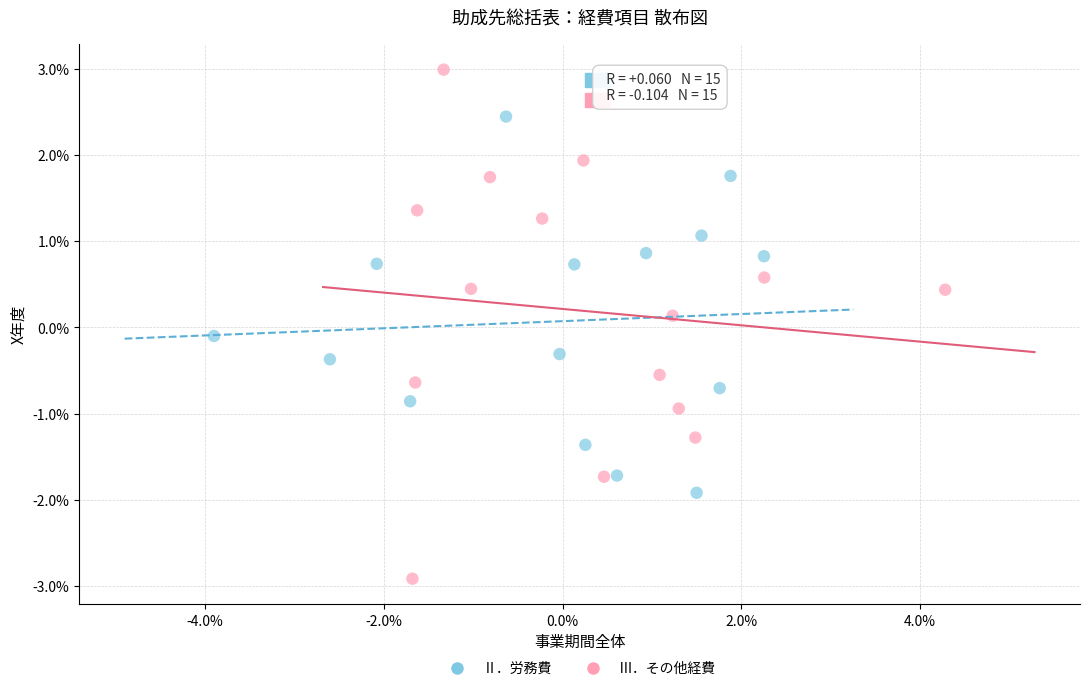

Which series reaches the minimum Y coordinate?

Ⅲ．その他経費